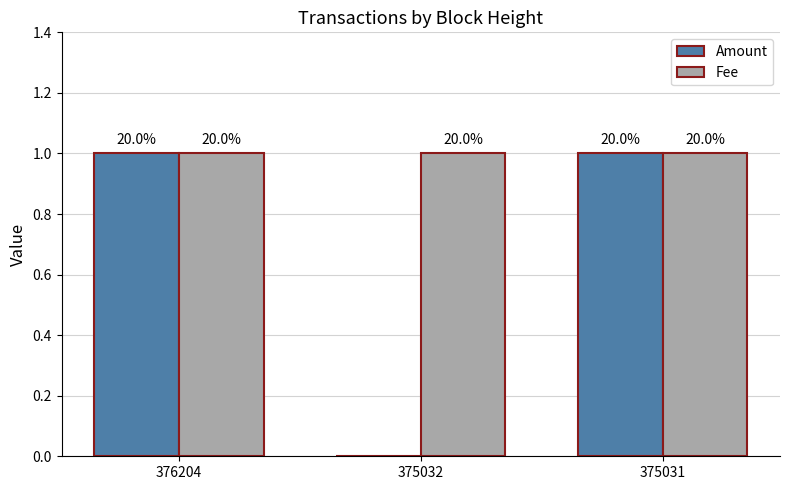

What are all the series names shown in the legend?

Amount, Fee